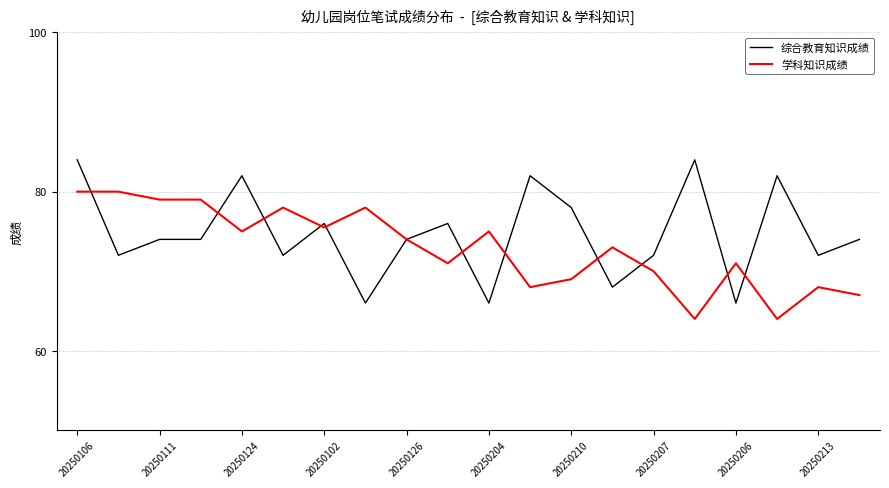

What is the maximum value shown in the chart?

84.0